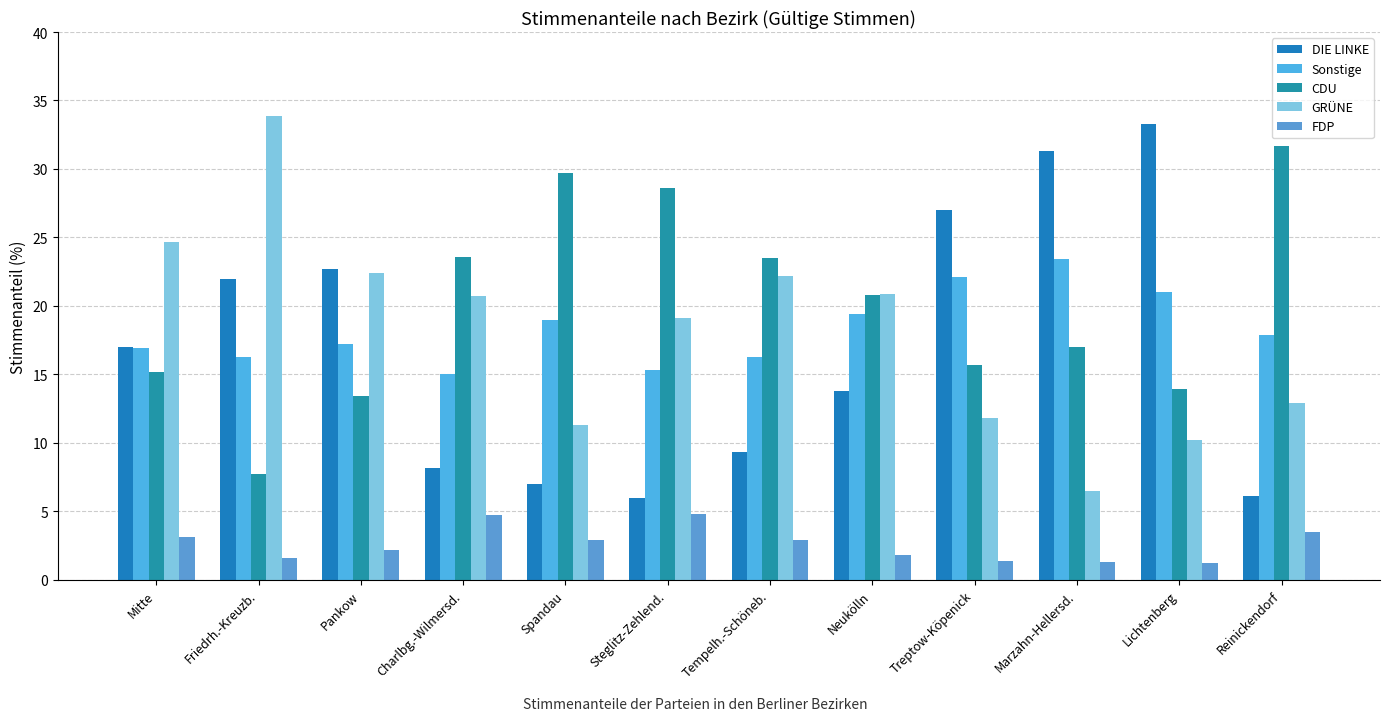

What is the value of the GRÜNE bar at the 12th from the left?

12.9